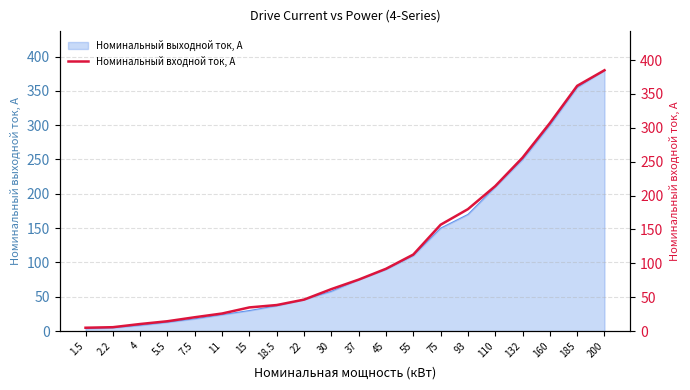

What is the difference between the values at 45 and 4?

81.5